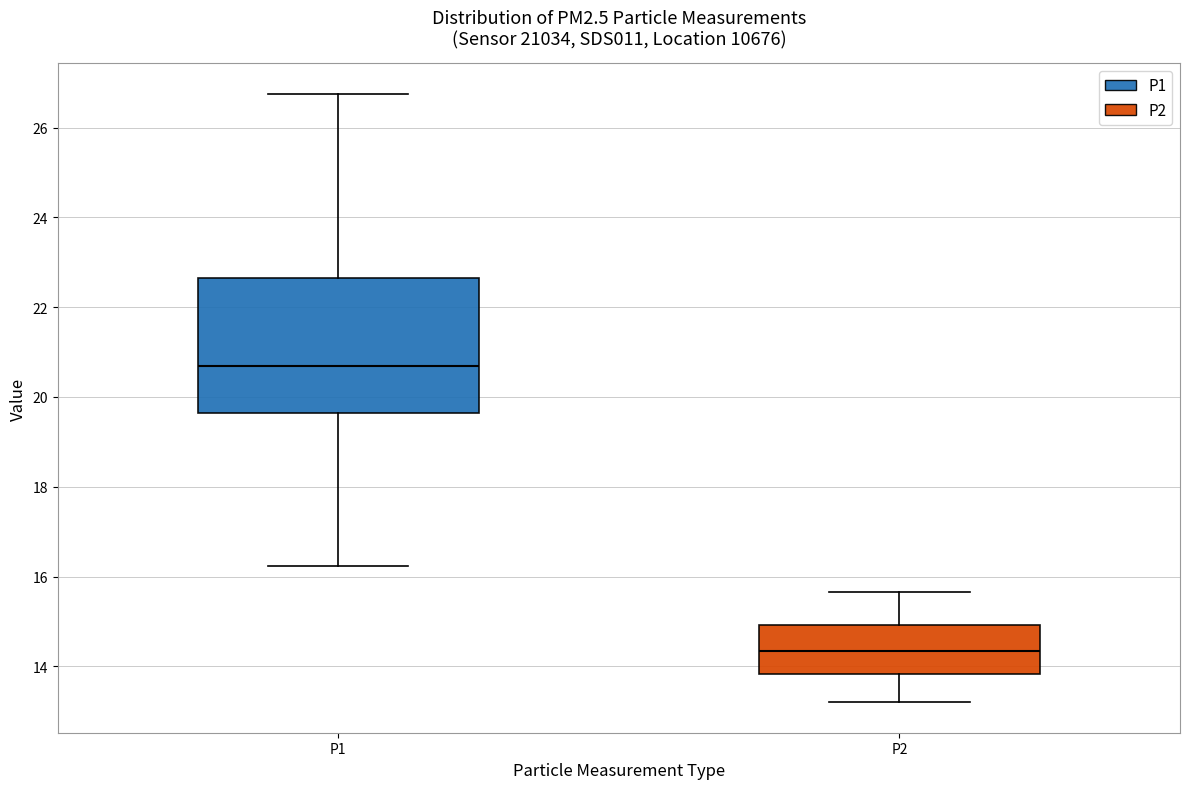

Which box is the tallest, from its lower edge to its upper edge?

P1